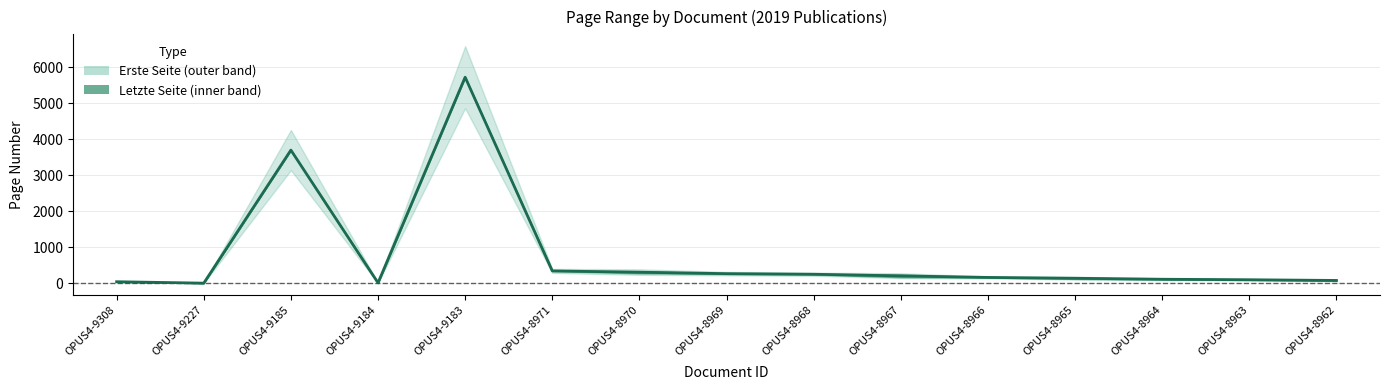

List the labels in order of value, smallest first.

OPUS4-9227, OPUS4-9184, OPUS4-9308, OPUS4-8962, OPUS4-8963, OPUS4-8964, OPUS4-8965, OPUS4-8966, OPUS4-8967, OPUS4-8968, OPUS4-8969, OPUS4-8970, OPUS4-8971, OPUS4-9185, OPUS4-9183